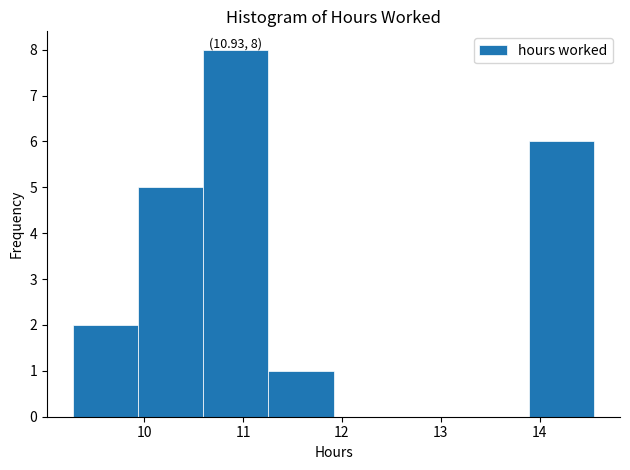

Which range on the x-axis has the tallest bar?

10.6 to 11.3